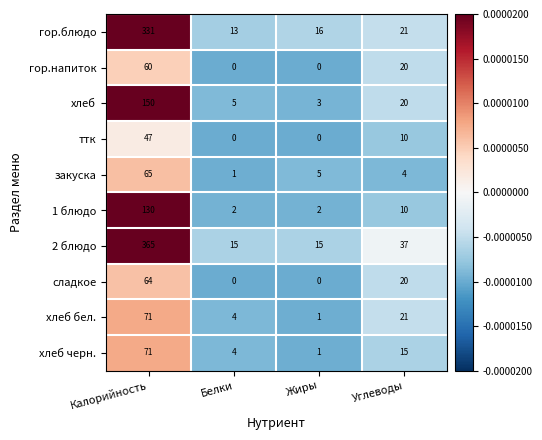

At which category is the sum across all series the highest?

Калорийность